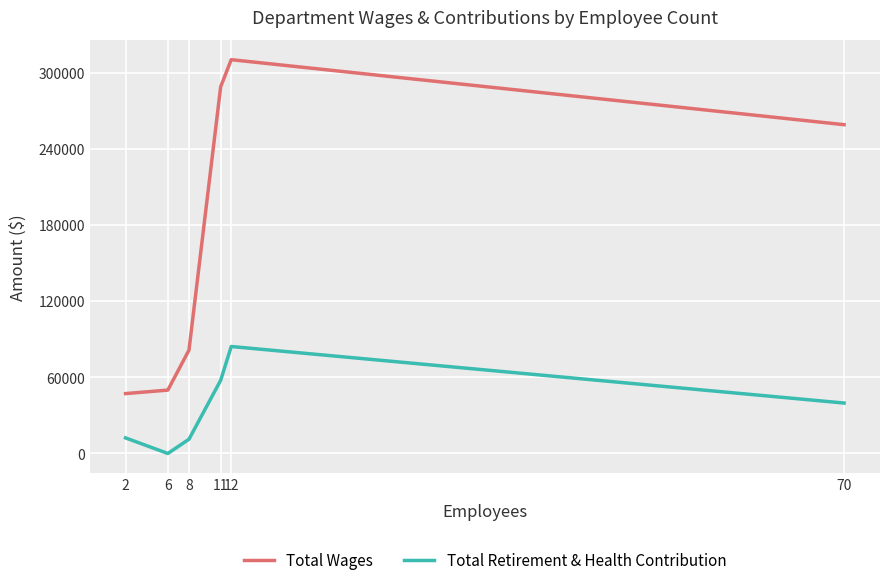

Is the value of Total Retirement & Health Contribution at 11 greater than the value of Total Wages at 8?

No